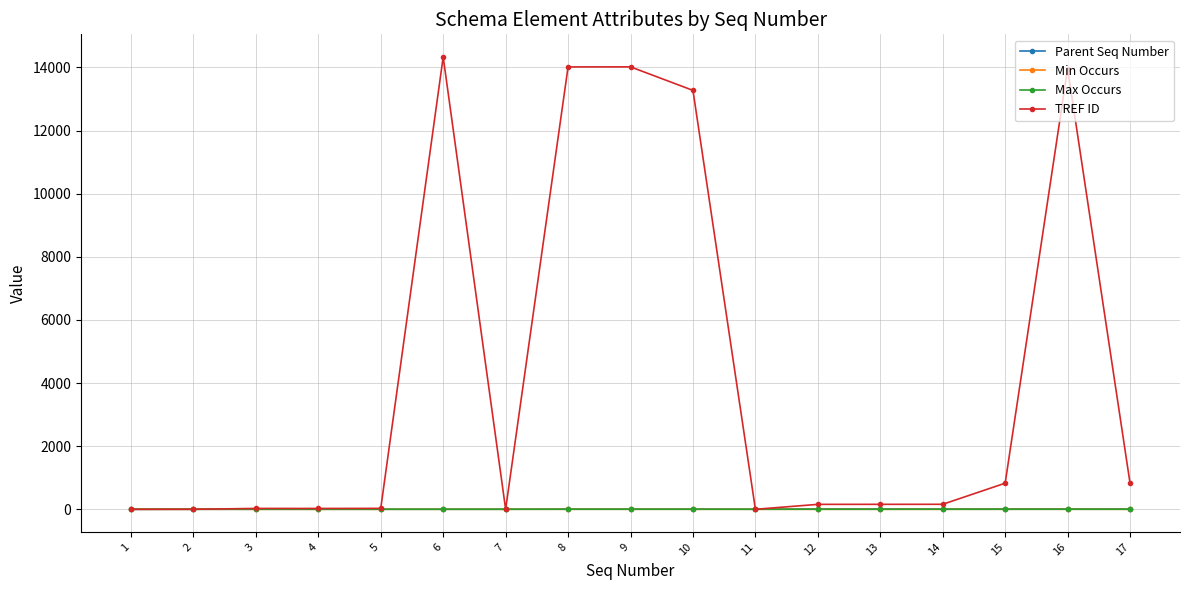

Which series has the largest total across all categories?

TREF ID